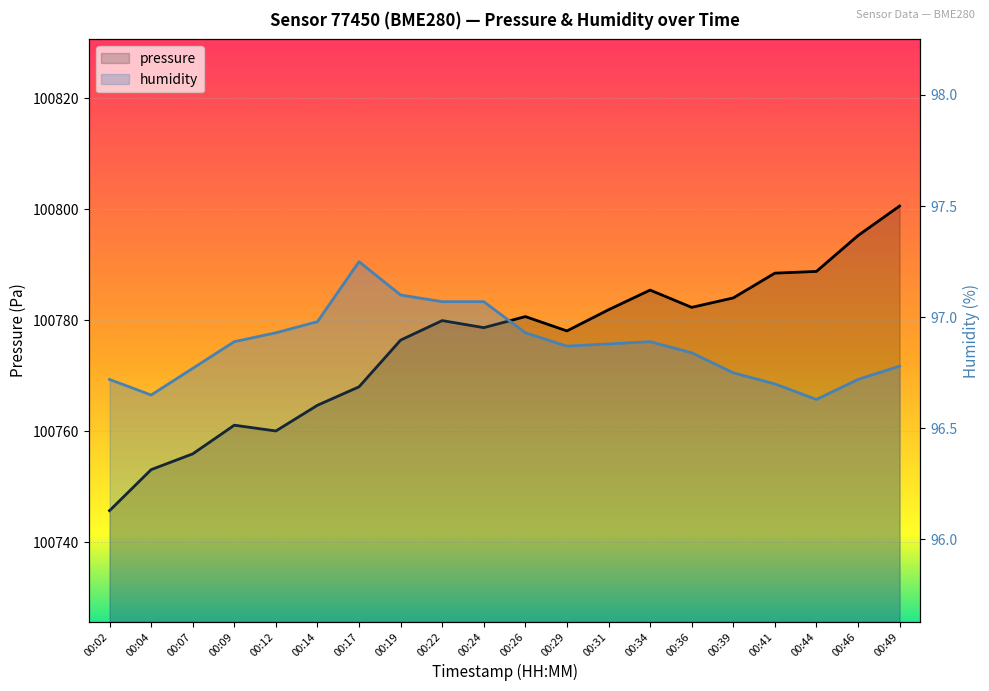

Which series changed the most between 00:36 and 00:44?

pressure